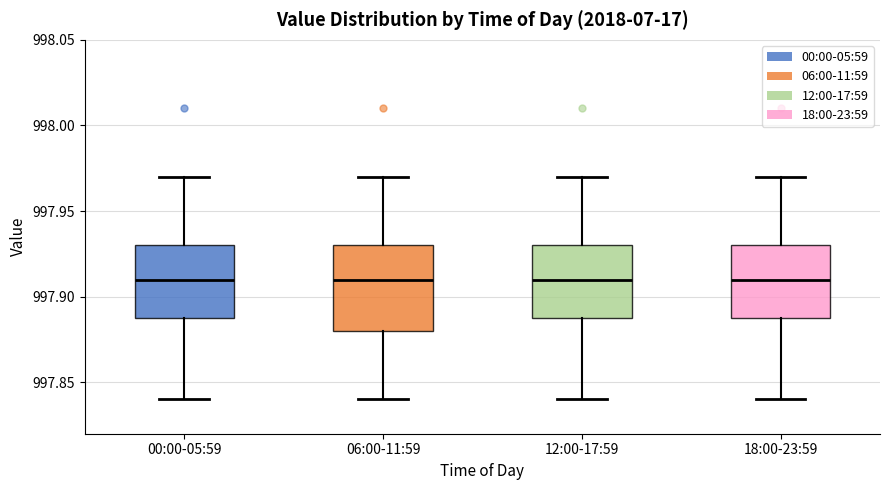

Reading left to right, read every box against the y-axis: the position of its median line, the range the box covers, and the ends of its whiskers. The values are not printed on the chart, so give them approximately, as read against the axis.

00:00-05:59: median 997.91, box 997.89 to 997.93, whiskers 997.84 to 997.97
06:00-11:59: median 997.91, box 997.88 to 997.93, whiskers 997.84 to 997.97
12:00-17:59: median 997.91, box 997.89 to 997.93, whiskers 997.84 to 997.97
18:00-23:59: median 997.91, box 997.89 to 997.93, whiskers 997.84 to 997.97